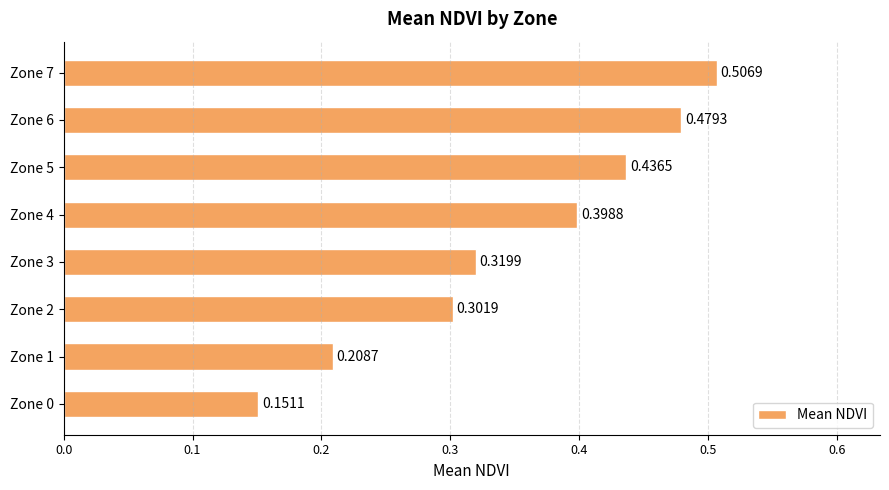

Rank the categories by value from highest to lowest.

Zone 7, Zone 6, Zone 5, Zone 4, Zone 3, Zone 2, Zone 1, Zone 0